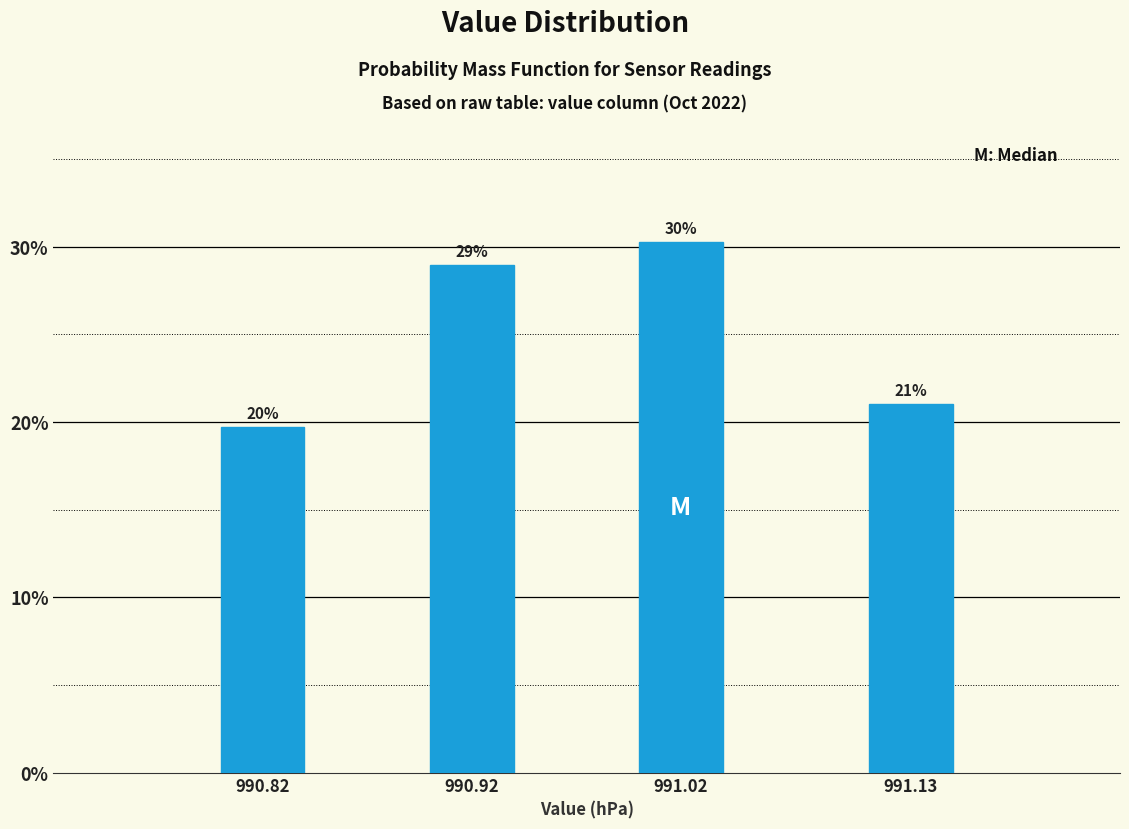

Where does the data first go above 28?

990.92